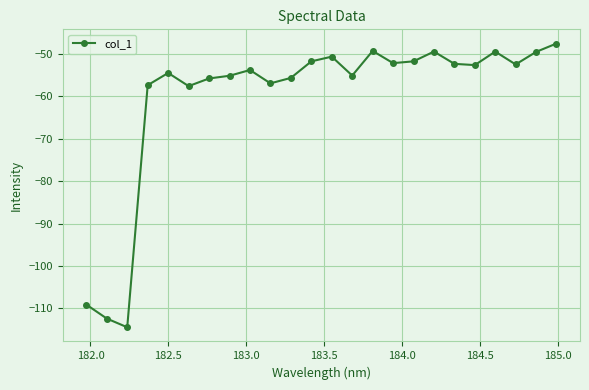

True or false: the data has more than 2 interior local peaks.

True